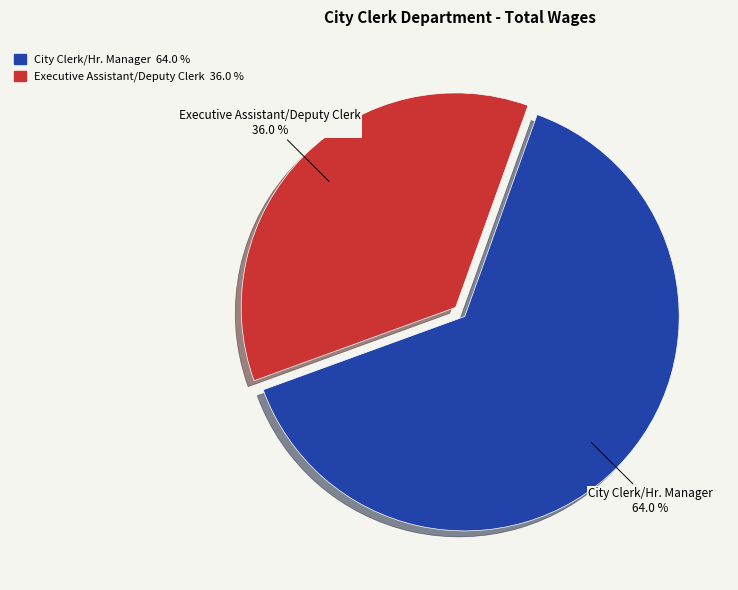

Combined, what portion of the pie is City Clerk/Hr. Manager and Executive Assistant/Deputy Clerk?

100.0%